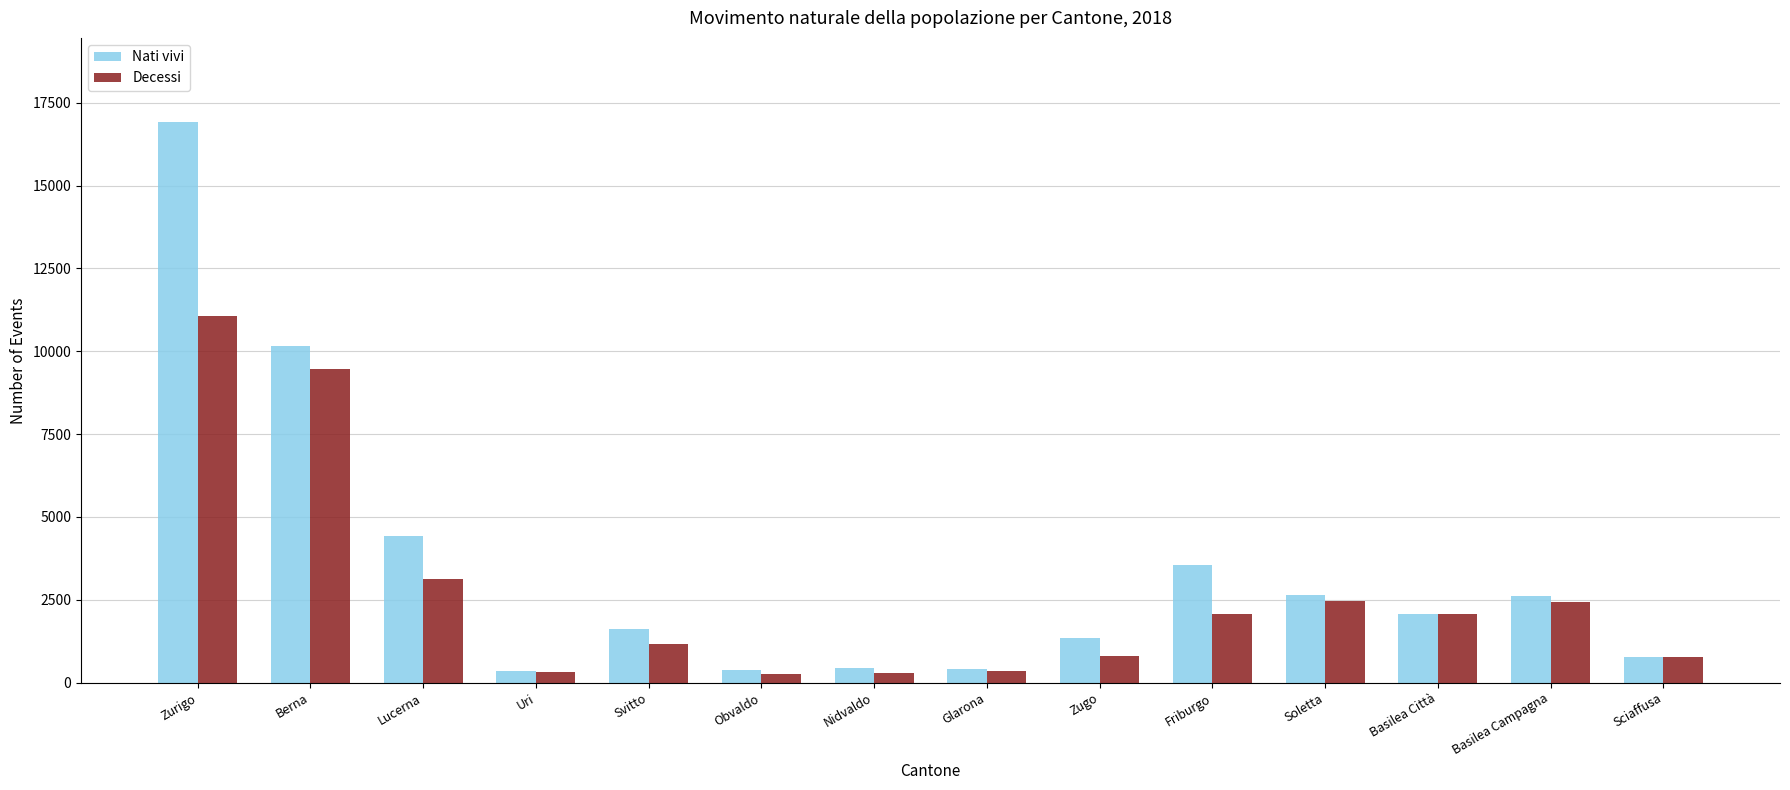

What is the label of the 8th bar from the right?

Nidvaldo